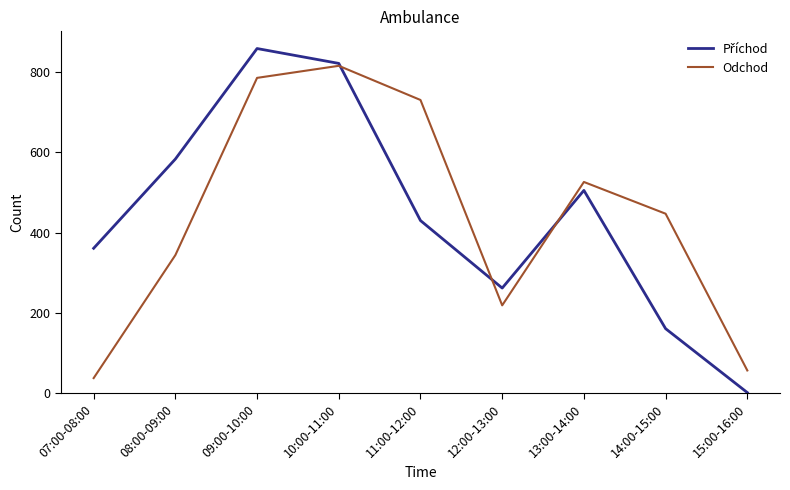

The value of Odchod at 14:00-15:00 is 276. True or false?

False